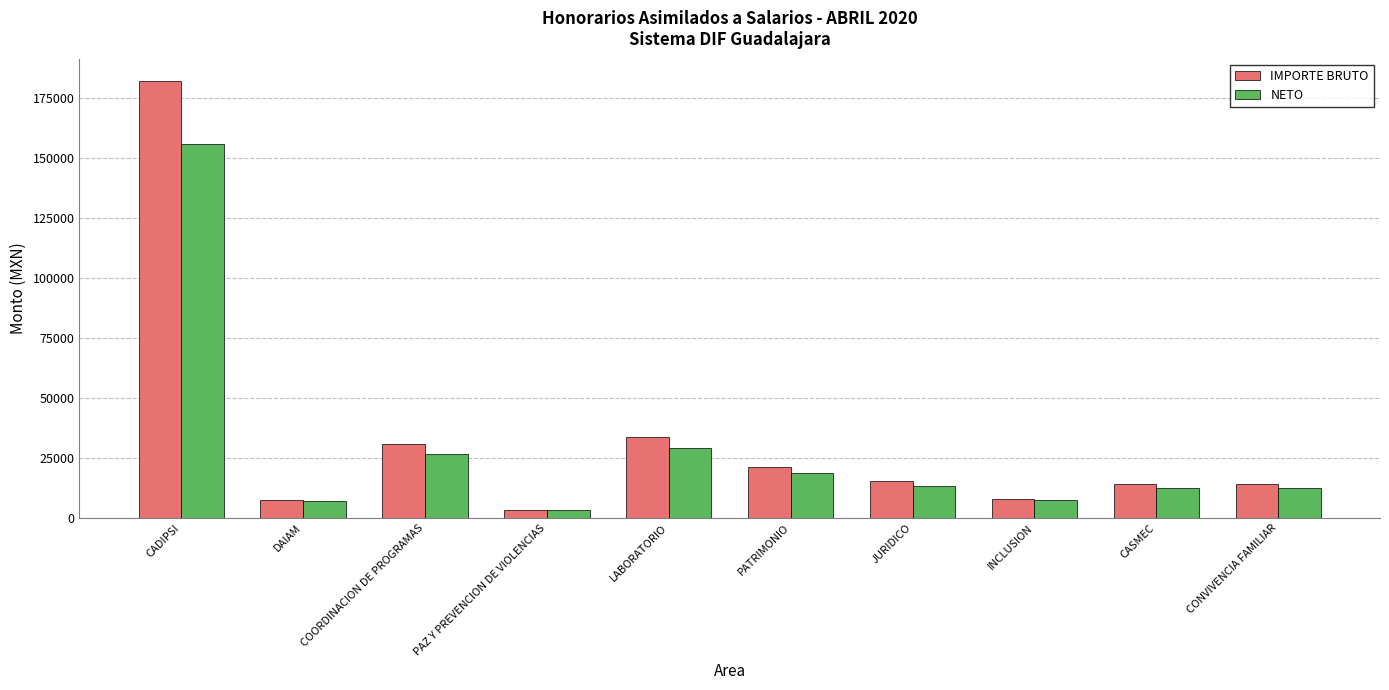

What is the label of the 3rd bar from the left?

COORDINACION DE PROGRAMAS